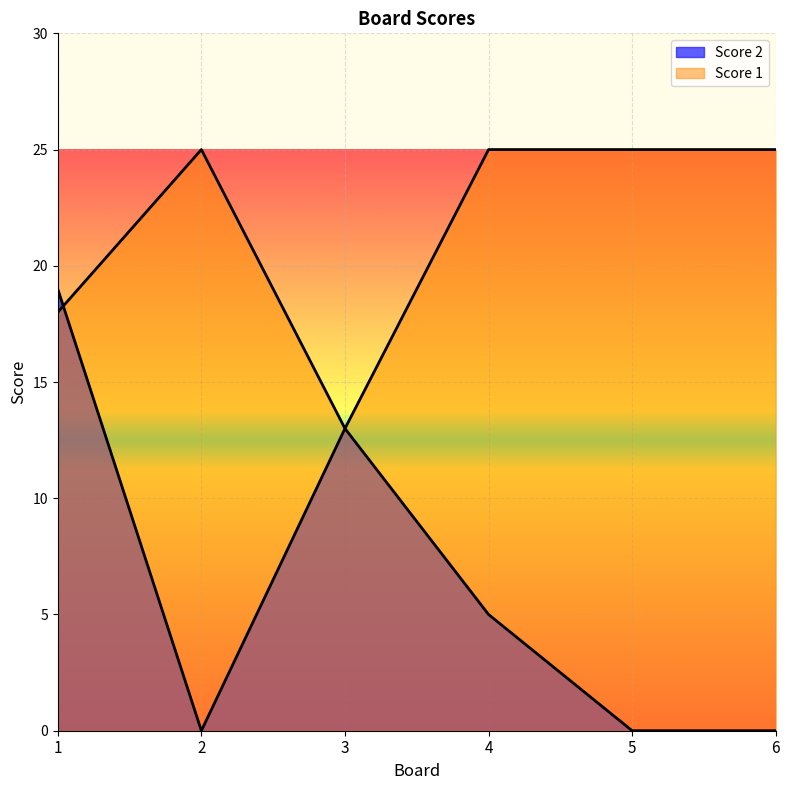

What is the maximum value for Score 2?

19